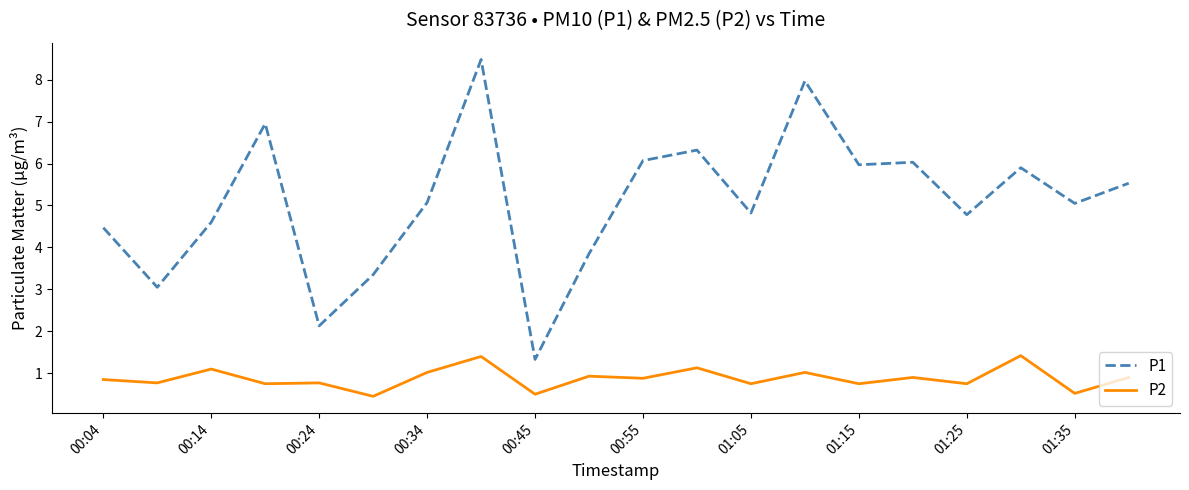

Rank the series by their maximum value, from highest to lowest.

P1, P2